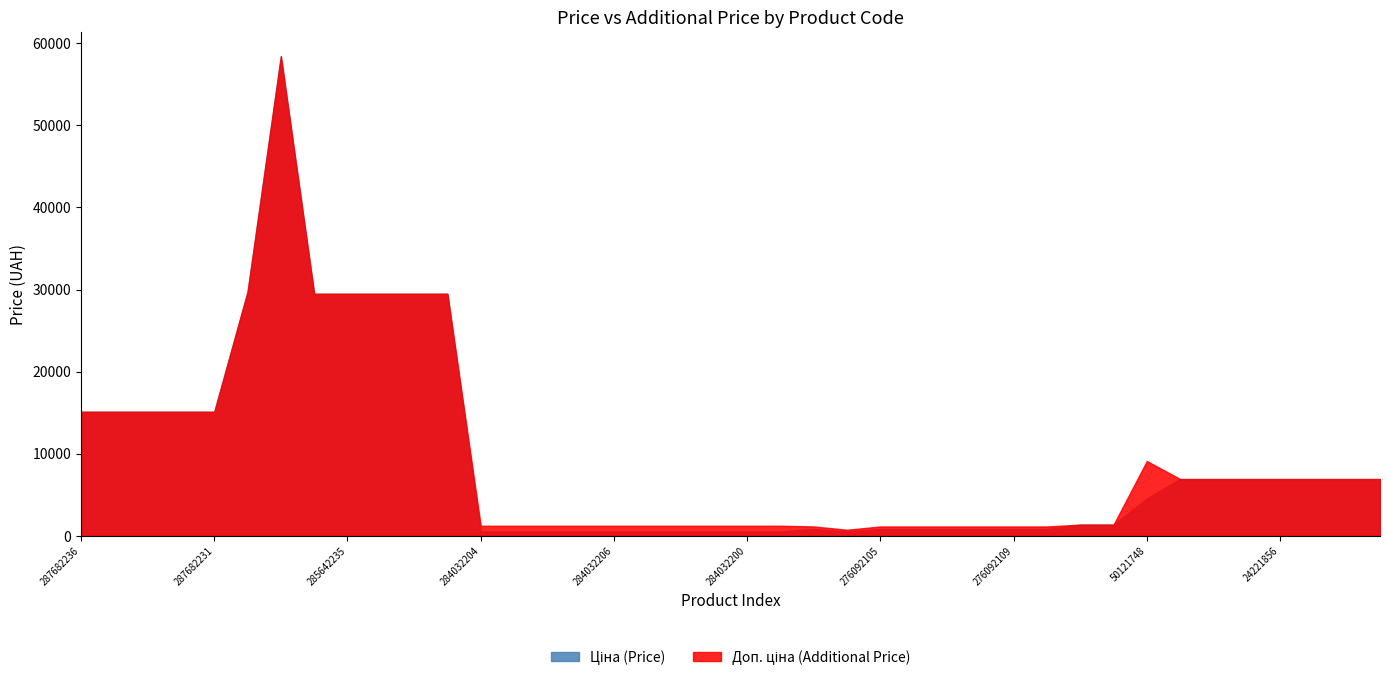

Reading right to left, transcribe all the data shown in this chart.

Ціна: 6925.7	6925.7	6925.7	6925.7	6925.7	6925.7	6925.7	4561.9	1375.4	1375.4	848.4	848.4	848.4	848.4	848.4	848.4	551.5	848.4	539.0	539.0	539.0	539.0	539.0	539.0	539.0	539.0	539.0	539.0	29491.5	29491.5	29491.5	29491.5	29491.5	58426.5	29747.2	15120.0	15120.0	15120.0	15120.0	15120.0
Доп. ціна: 6925.7	6925.7	6925.7	6925.7	6925.7	6925.7	6925.7	9123.7	1375.0	1375.0	1149.7	1149.7	1149.7	1149.7	1149.7	1149.7	747.0	1149.7	1235.4	1235.4	1235.4	1235.4	1235.4	1235.4	1235.4	1235.4	1235.4	1235.4	29491.5	29491.5	29491.5	29491.5	29491.5	58426.5	29747.2	15120.0	15120.0	15120.0	15120.0	15120.0